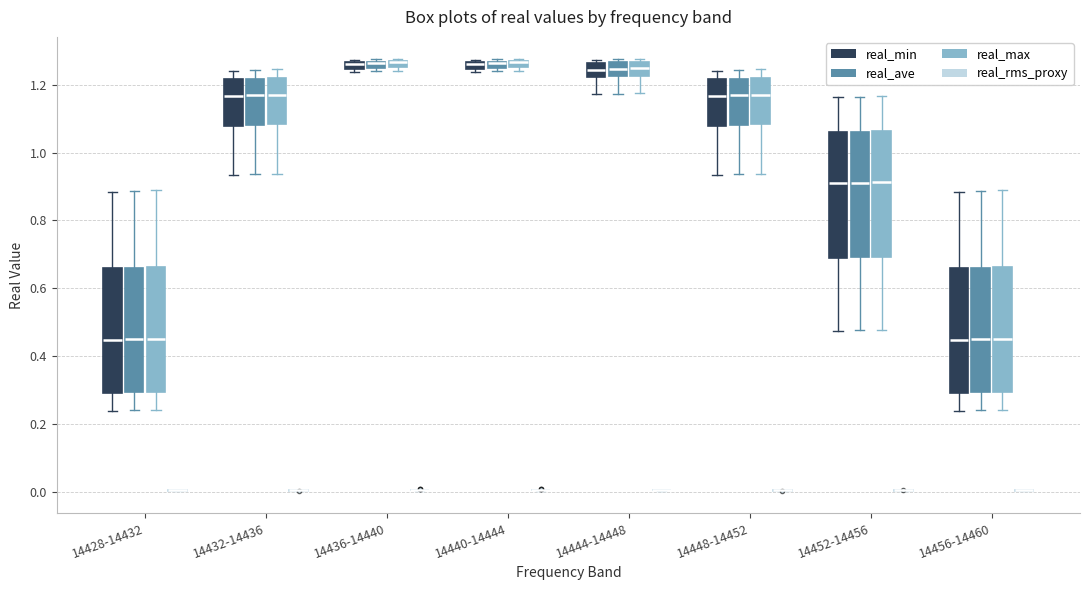

Where does the median line of the box for 14448-14452 (real_ave) sit on the y-axis? The values are not printed on the chart, so give them approximately, as read against the axis.

1.16